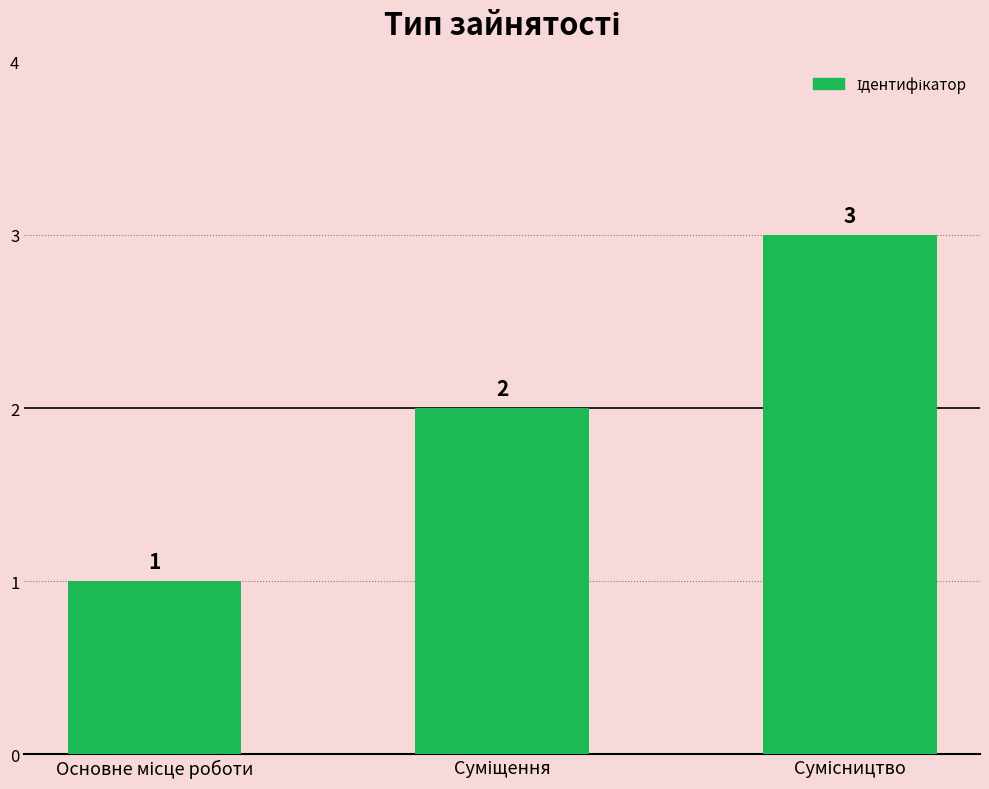

What is the value of the 2nd bar from the left?

2